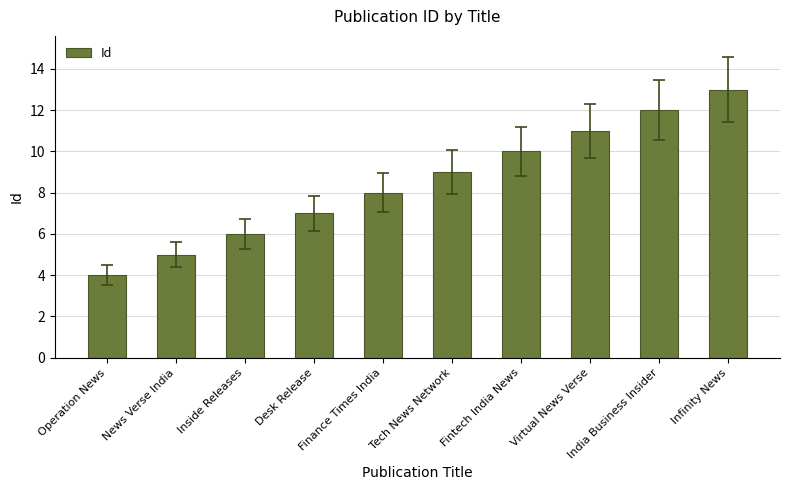

What is the label of the 6th bar from the right?

Finance Times India